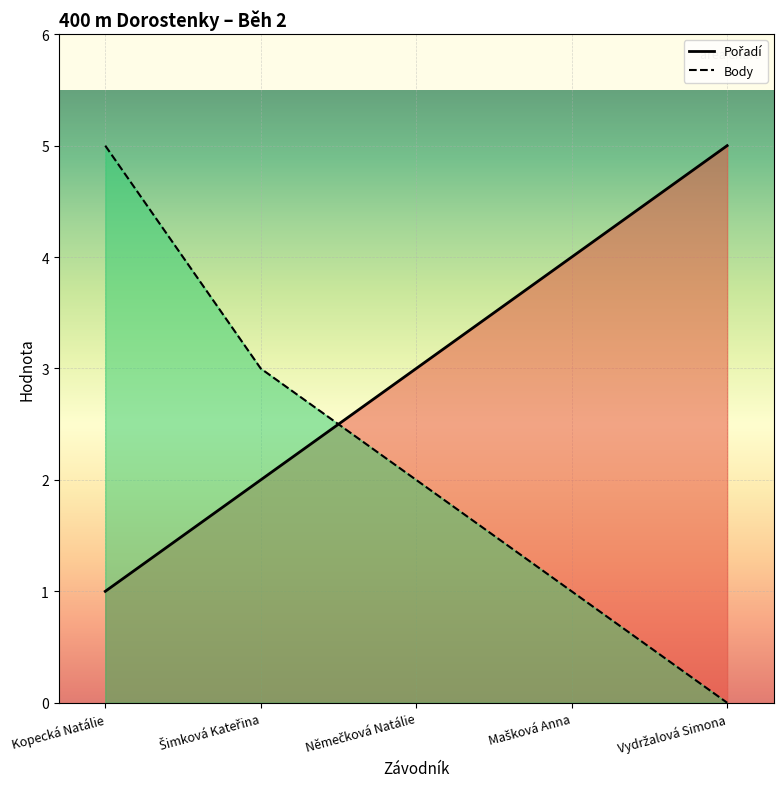

What are all the series names shown in the legend?

Pořadí, Body